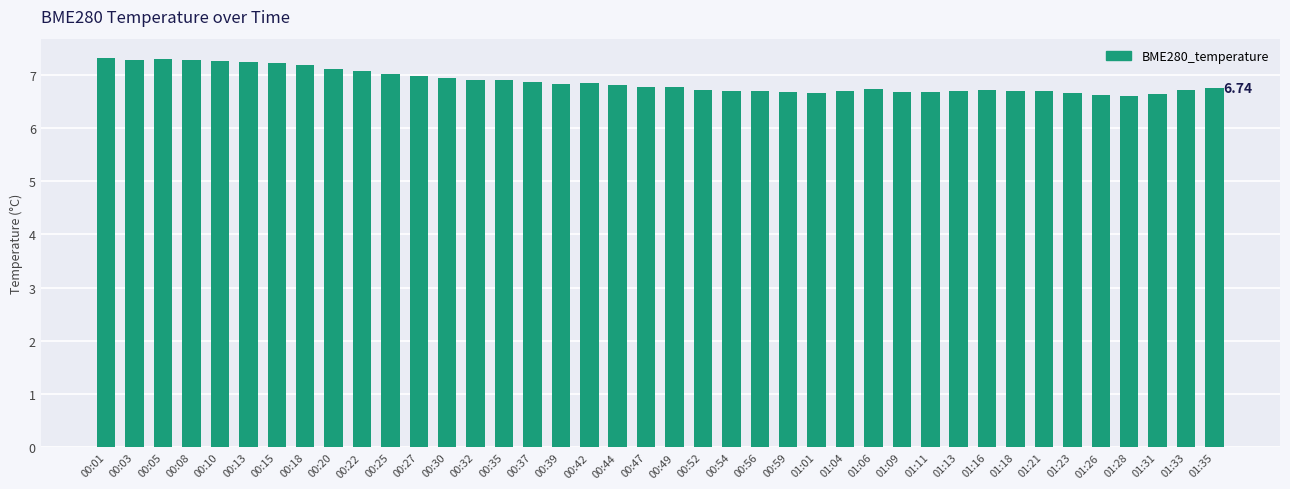

Between 00:18 and 01:16, which is larger?

00:18